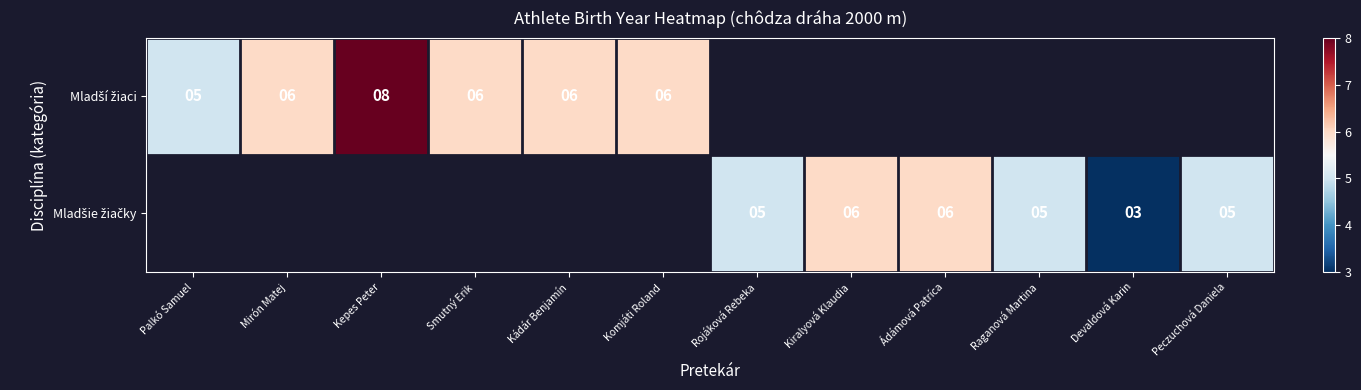

What is the difference between the Mladšie žiačky values at Kiralyová Klaudia and Peczuchová Daniela?

1.0